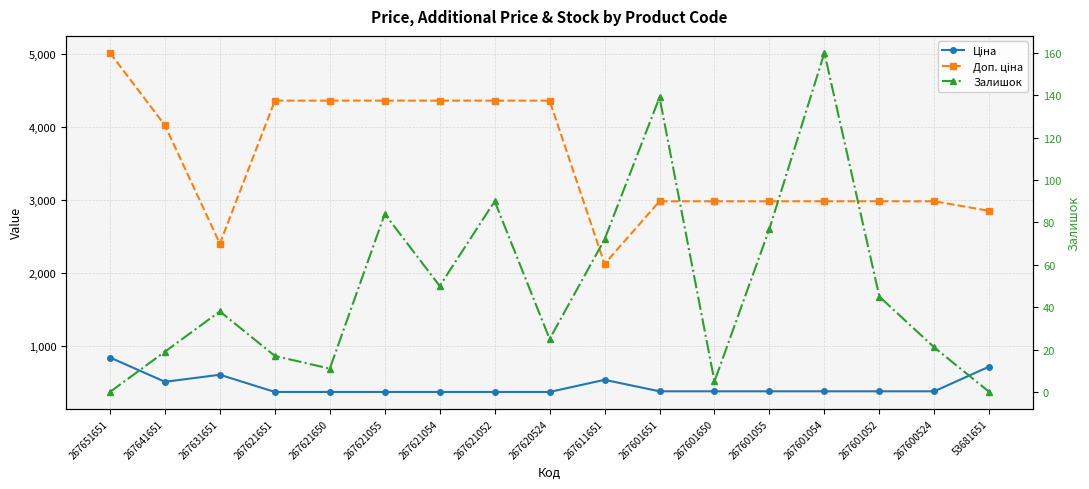

At which label does Ціна reach its peak?

267651651